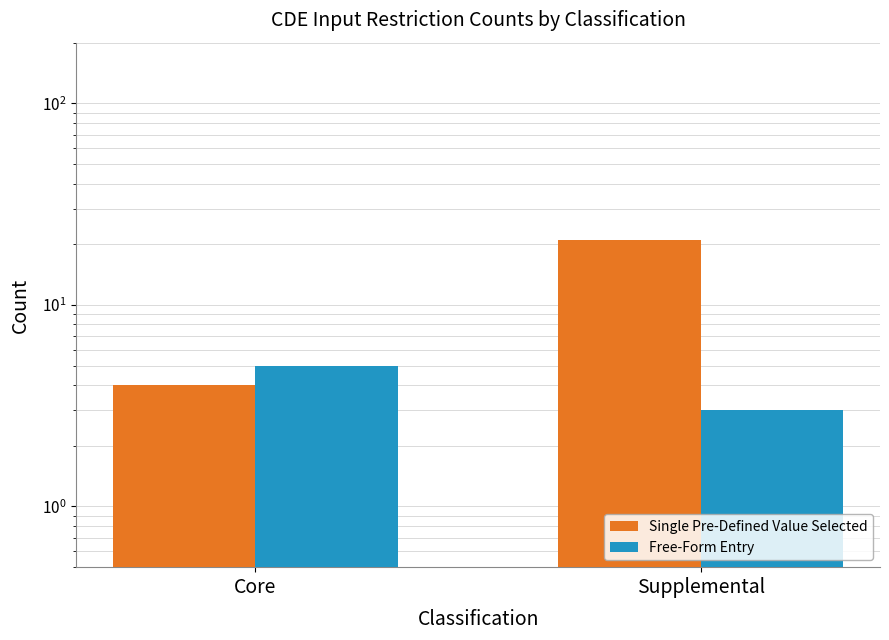

Which series has the largest total across all categories?

Single Pre-Defined Value Selected